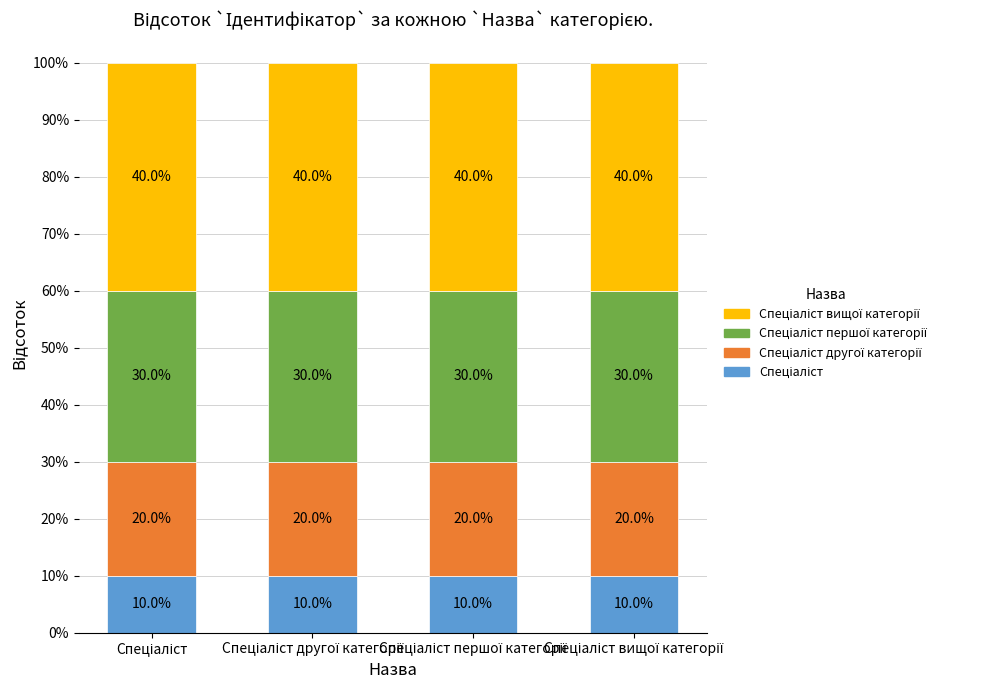

List the labels in order of Спеціаліст вищої категорії value, largest first.

Спеціаліст, Спеціаліст другої категорії, Спеціаліст першої категорії, Спеціаліст вищої категорії